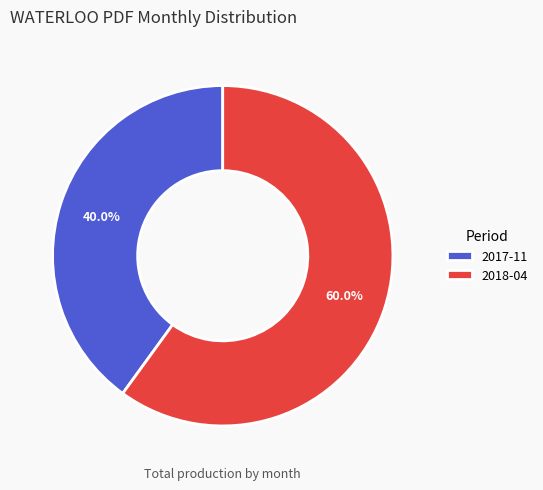

What is the largest slice in the pie chart?

2018-04